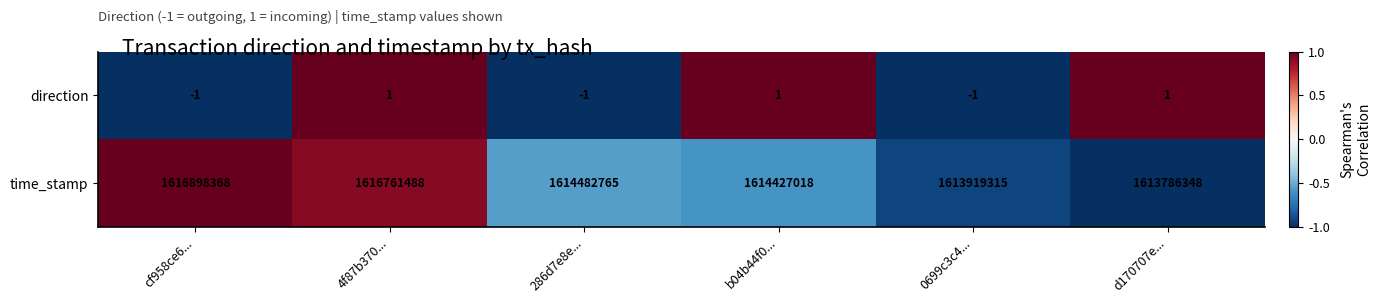

What is the maximum value shown in the chart?

1616898368